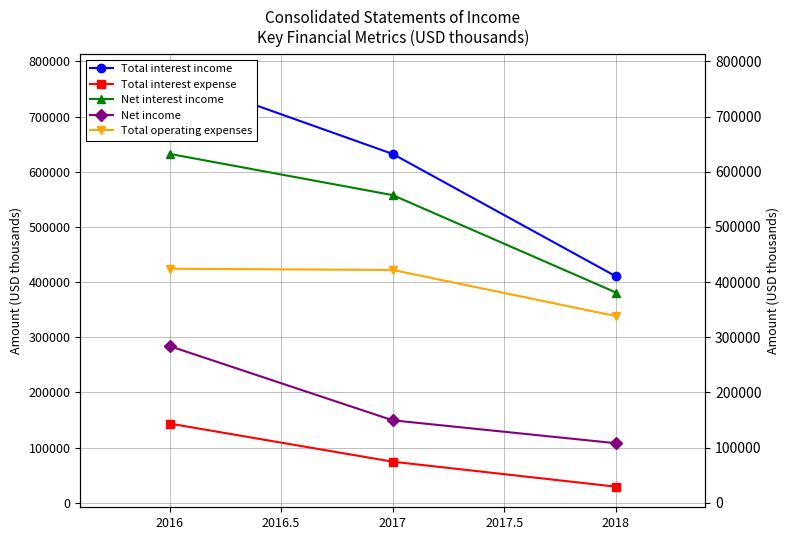

How many Total interest income values are between 410379 and 775996?

3